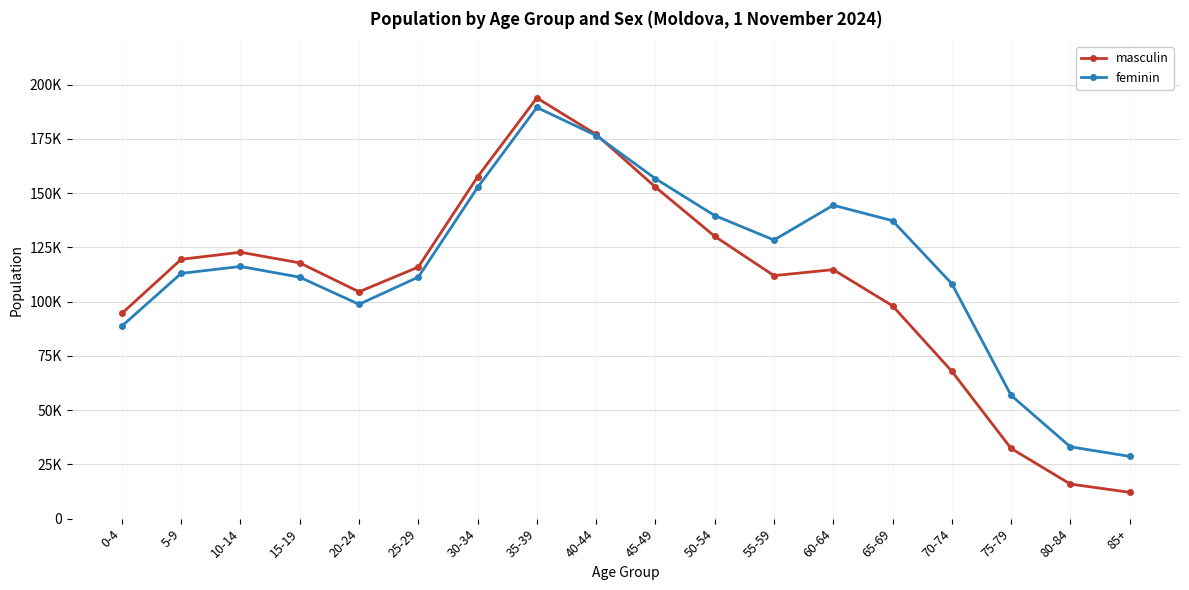

The value of feminin at 45-49 is 76095. True or false?

False